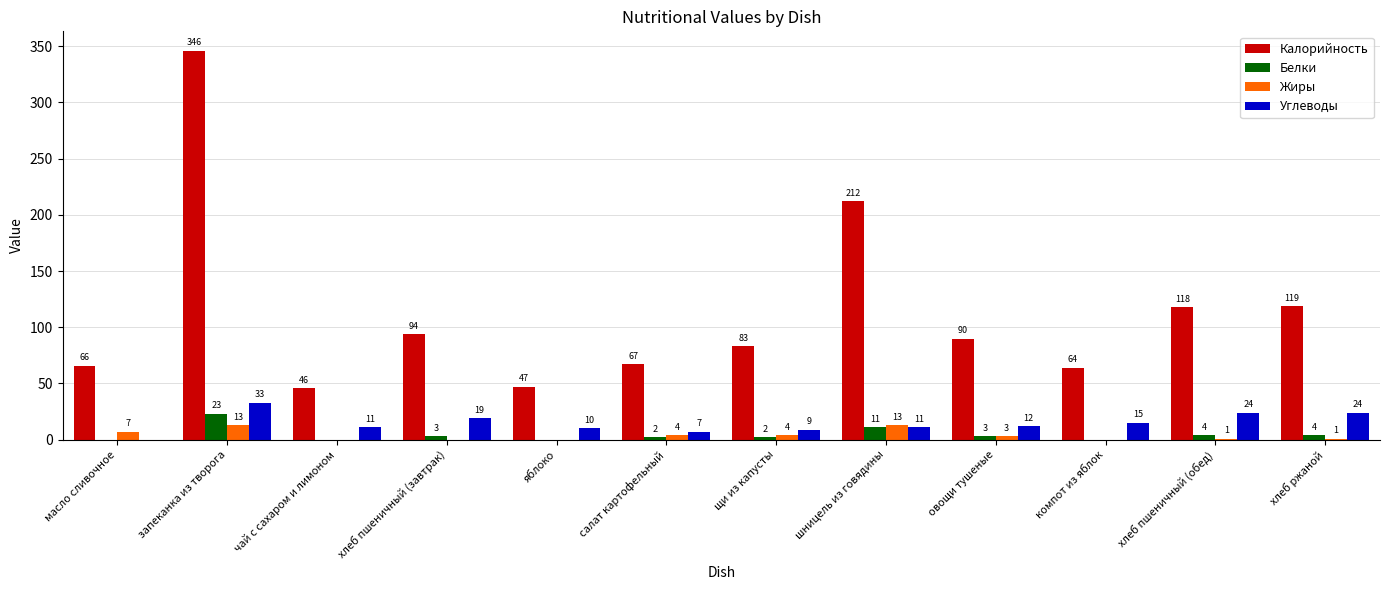

What is the difference between the Жиры values at чай с сахаром и лимоном and хлеб пшеничный (обед)?

1